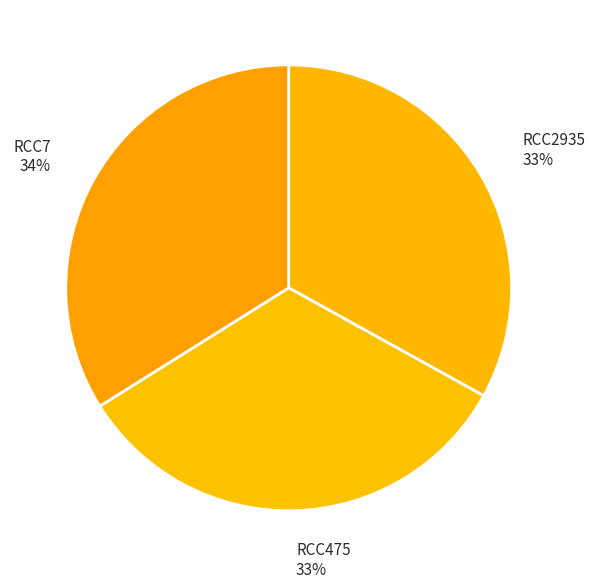

Combined, do RCC7 and RCC475 account for over 50%?

Yes